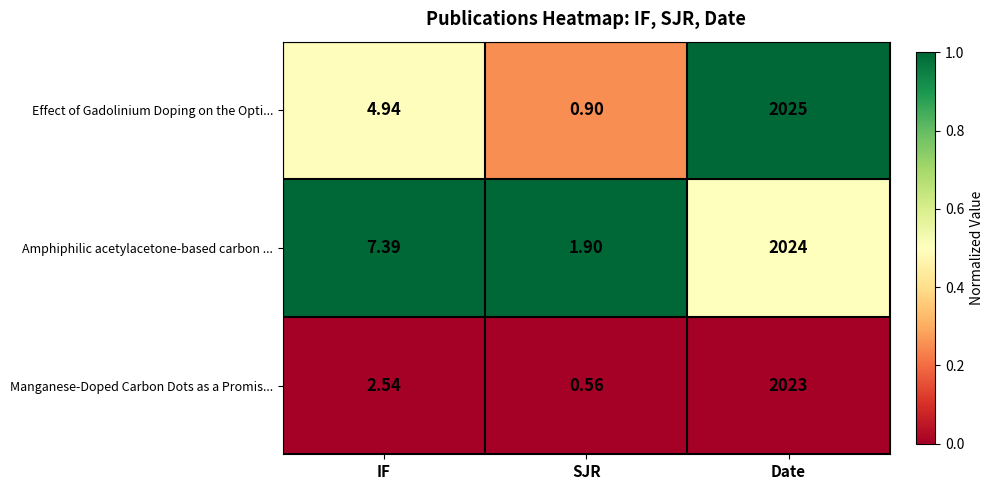

Which series has the widest spread of values?

Effect of Gadolinium Doping on the Opti...